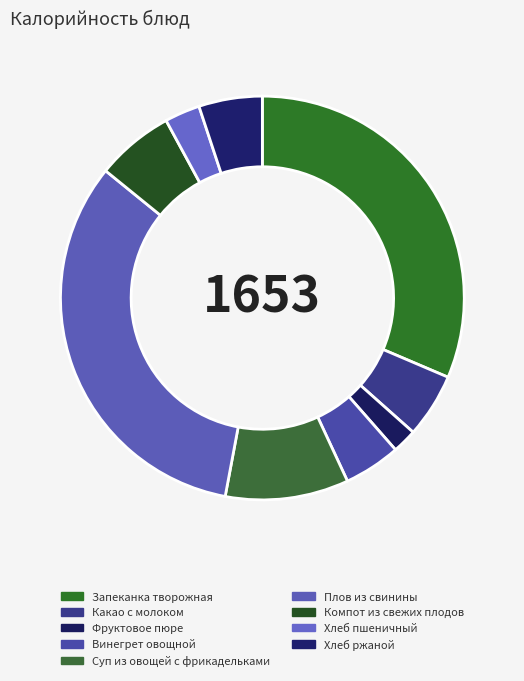

How many slices are in this pie chart?

9